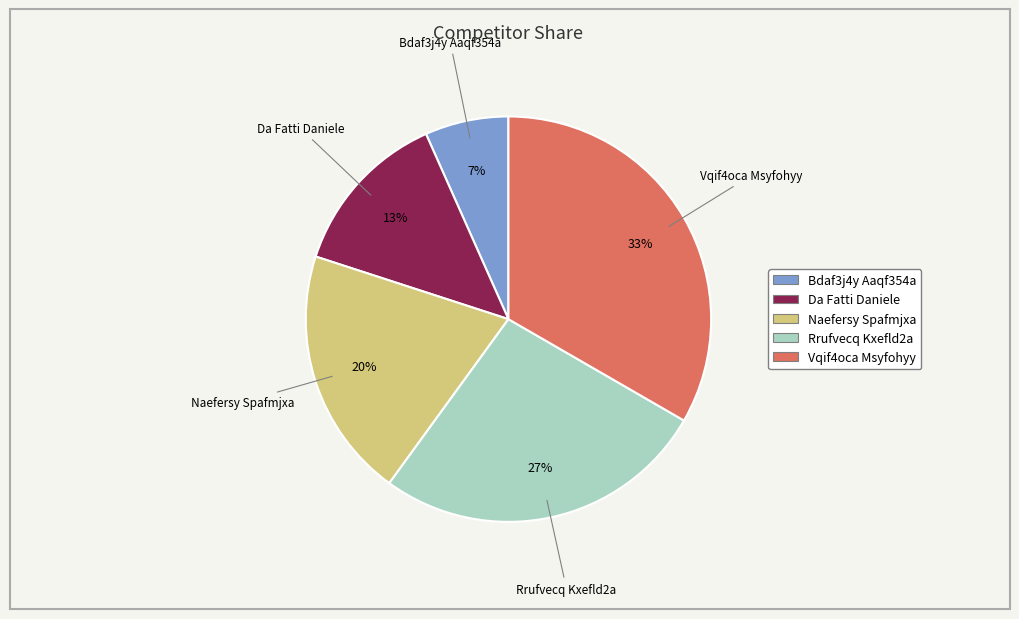

Is it true that Naefersy Spafmjxa is 20% of the pie?

True